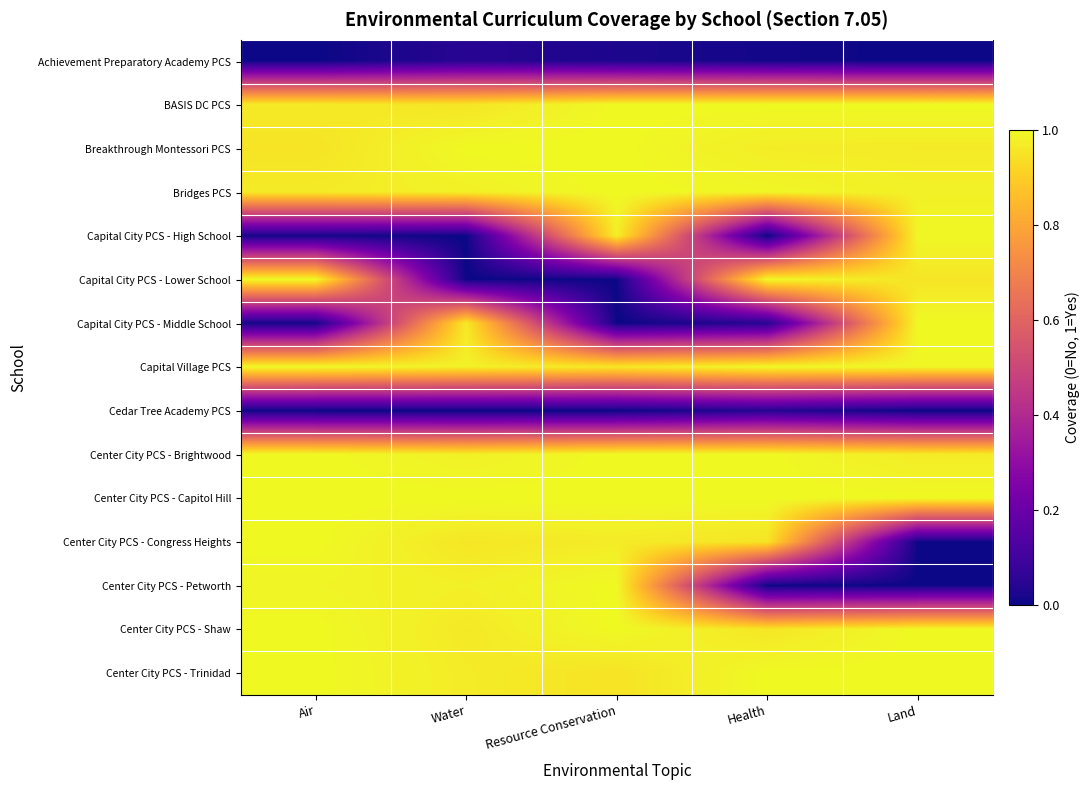

At how many categories does at least one series exceed 0?

5